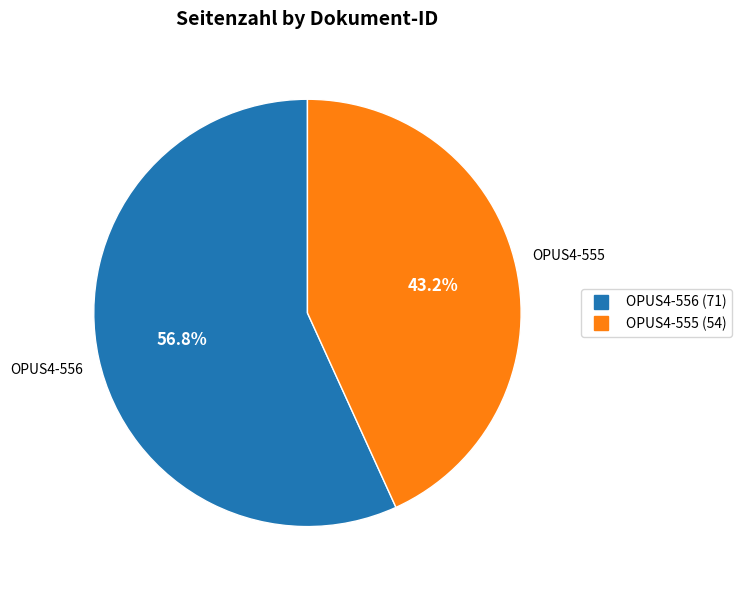

Approximately how many times larger is the value at OPUS4-556 compared to OPUS4-555?

1.3